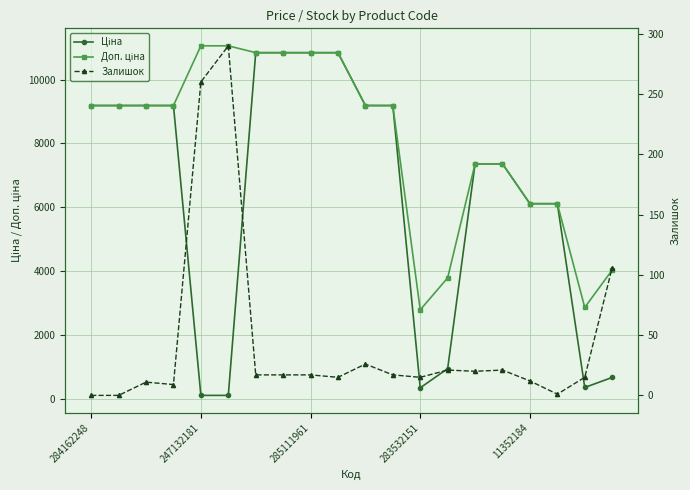

At which category is the sum across all series the highest?

6